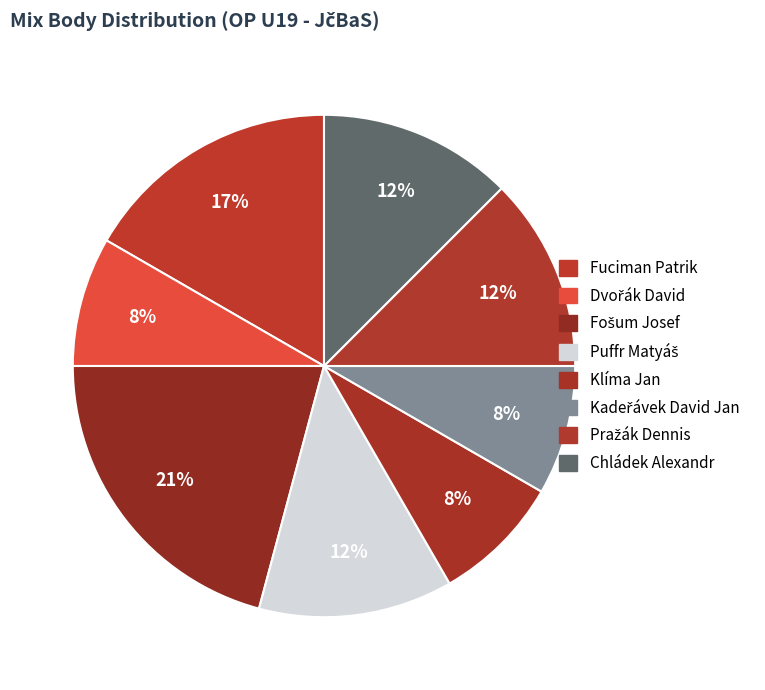

How many segments does this pie chart have?

8